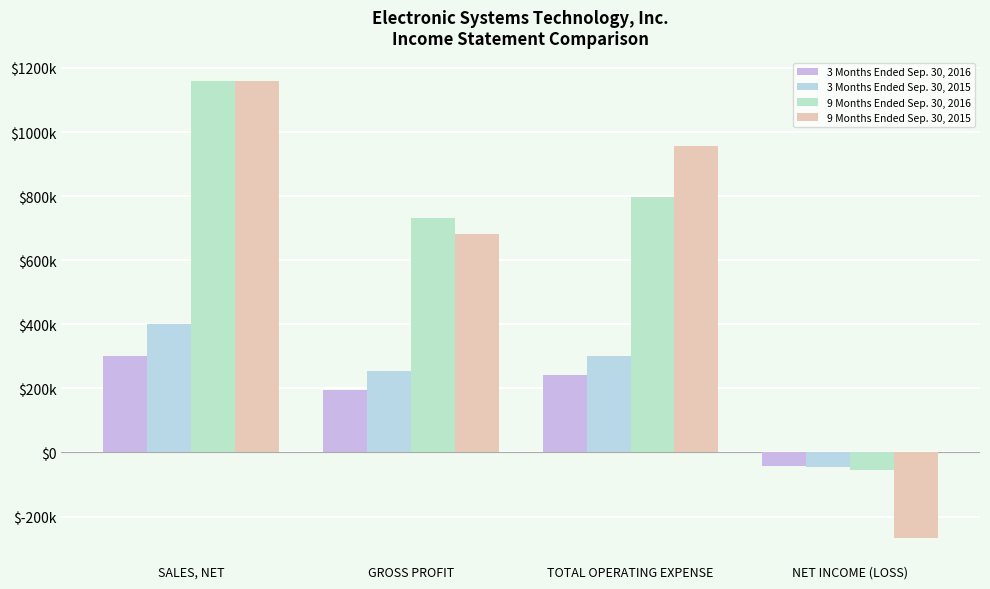

Does the chart contain any negative values?

Yes